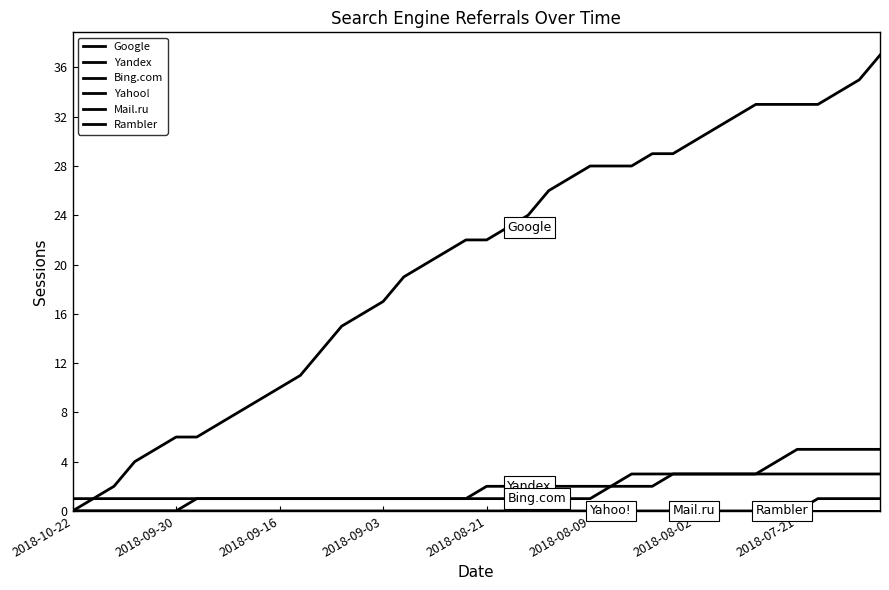

Is this an area chart (filled region under the line)?

No